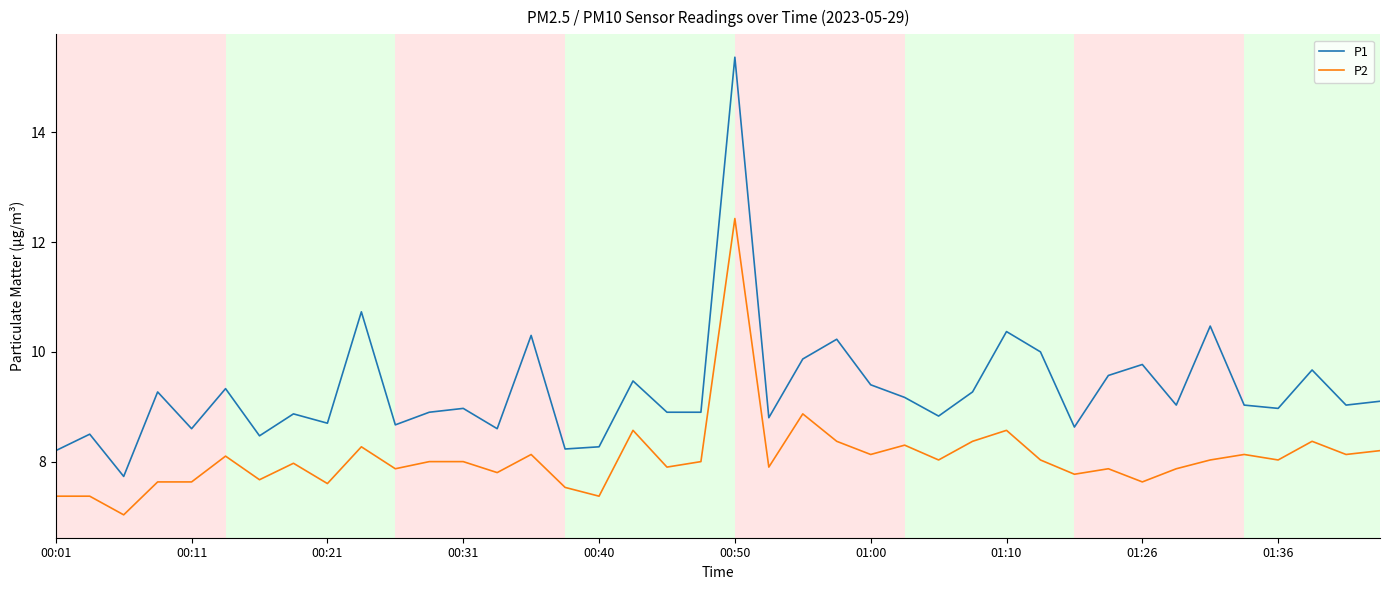

List the series in order of their peak value, lowest first.

P2, P1